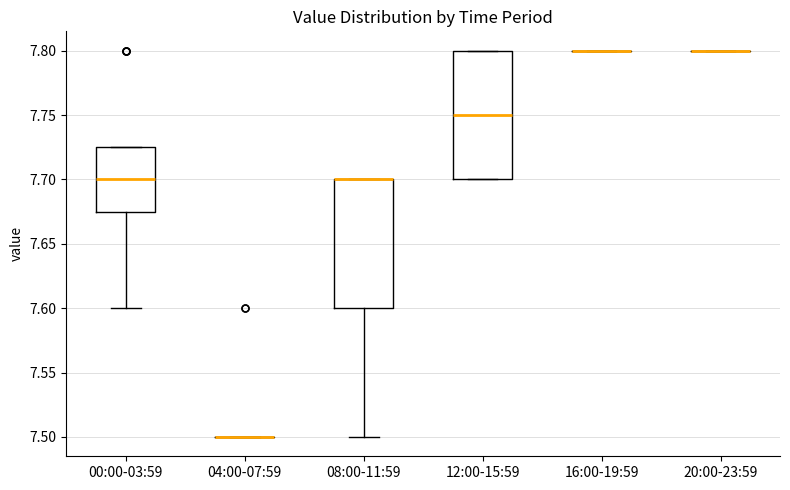

Reading left to right, read every box against the y-axis: the position of its median line, the range the box covers, and the ends of its whiskers. The values are not printed on the chart, so give them approximately, as read against the axis.

00:00-03:59: median 7.700, box 7.675 to 7.725, whiskers 7.600 to 7.725
04:00-07:59: box collapsed to a line at 7.500, whiskers 7.500 to 7.500
08:00-11:59: median 7.700 (drawn on the box's upper edge), box 7.600 to 7.700, whiskers 7.500 to 7.700
12:00-15:59: median 7.750, box 7.700 to 7.800, whiskers 7.700 to 7.800
16:00-19:59: box collapsed to a line at 7.800, whiskers 7.800 to 7.800
20:00-23:59: box collapsed to a line at 7.800, whiskers 7.800 to 7.800